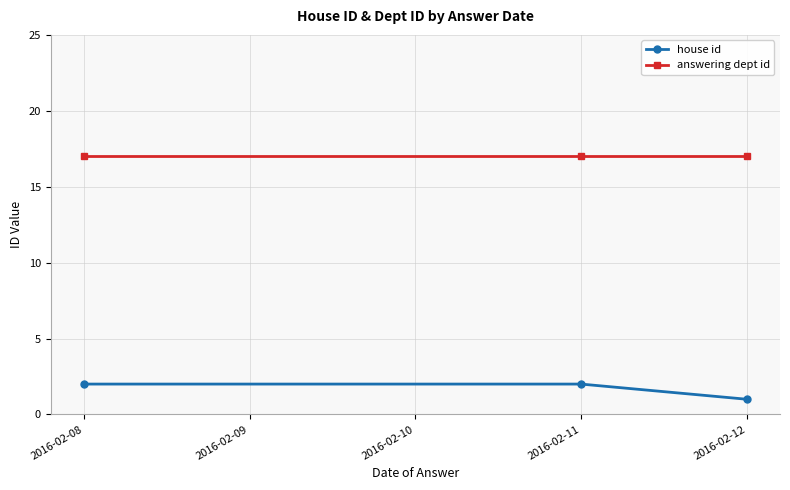

At how many categories does at least one series exceed 6?

3